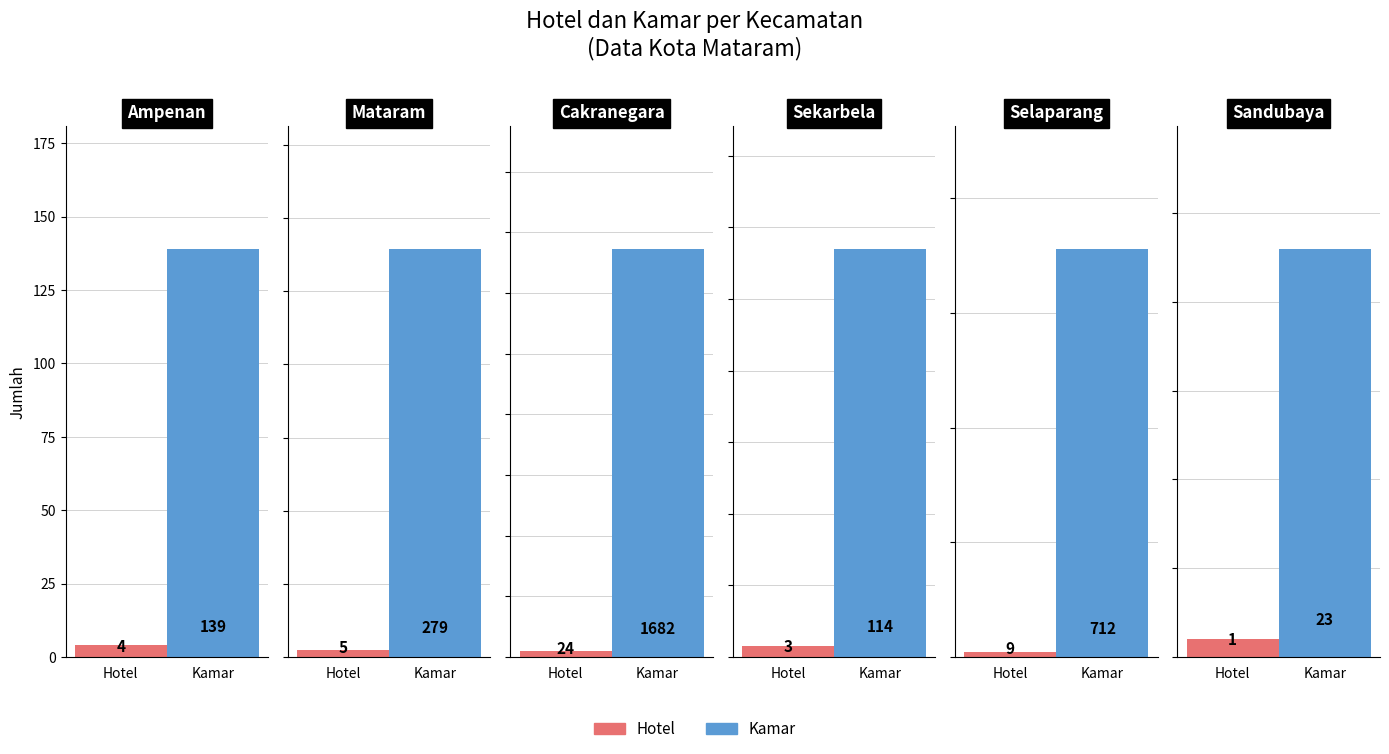

Reading left to right, transcribe all the data shown in this chart.

Hotel: Ampenan=4	Mataram=5	Cakranegara=24	Sekarbela=3	Selaparang=9	Sandubaya=1
Kamar: Ampenan=139	Mataram=279	Cakranegara=1682	Sekarbela=114	Selaparang=712	Sandubaya=23